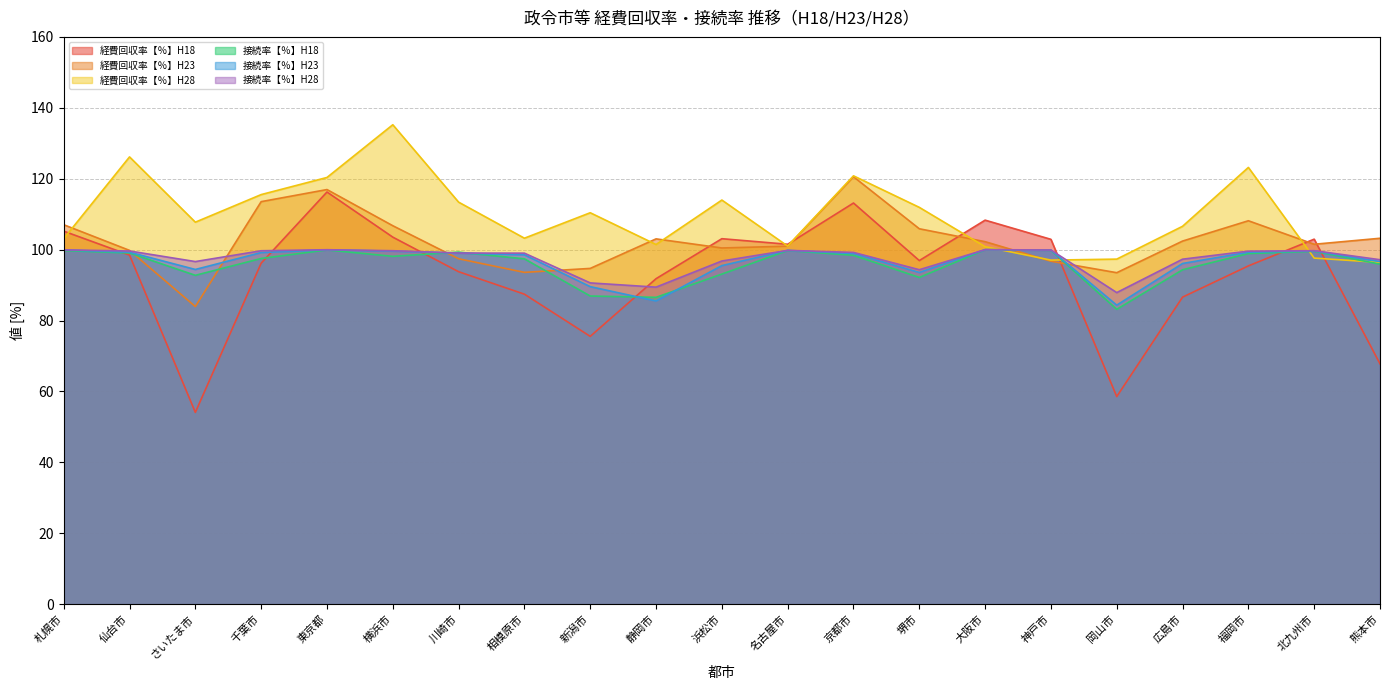

Reading right to left, extract all data points from this chart.

経費回収率【％】H18: 熊本市=67.8	北九州市=103.0	福岡市=95.4	広島市=86.6	岡山市=58.5	神戸市=102.9	大阪市=108.3	堺市=96.9	京都市=113.1	名古屋市=101.5	浜松市=103.1	静岡市=91.8	新潟市=75.5	相模原市=87.4	川崎市=93.8	横浜市=103.5	東京都=116.2	千葉市=96.2	さいたま市=54.1	仙台市=98.5	札幌市=105.2
経費回収率【％】H23: 熊本市=103.2	北九州市=101.5	福岡市=108.1	広島市=102.4	岡山市=93.5	神戸市=96.7	大阪市=102.2	堺市=105.9	京都市=120.6	名古屋市=101.0	浜松市=100.5	静岡市=103.0	新潟市=94.7	相模原市=93.6	川崎市=97.4	横浜市=106.7	東京都=116.9	千葉市=113.5	さいたま市=83.9	仙台市=99.8	札幌市=107.0
経費回収率【％】H28: 熊本市=96.4	北九州市=97.6	福岡市=123.2	広島市=106.6	岡山市=97.3	神戸市=97.0	大阪市=100.8	堺市=111.9	京都市=120.8	名古屋市=101.0	浜松市=114.0	静岡市=101.4	新潟市=110.4	相模原市=103.2	川崎市=113.4	横浜市=135.2	東京都=120.3	千葉市=115.5	さいたま市=107.7	仙台市=126.2	札幌市=103.1
接続率【％】H18: 熊本市=95.9	北九州市=99.5	福岡市=98.9	広島市=94.3	岡山市=83.2	神戸市=99.8	大阪市=100.0	堺市=92.2	京都市=98.4	名古屋市=99.7	浜松市=93.1	静岡市=86.5	新潟市=86.9	相模原市=97.4	川崎市=99.3	横浜市=98.1	東京都=99.9	千葉市=97.5	さいたま市=92.8	仙台市=99.0	札幌市=99.7
接続率【％】H23: 熊本市=96.6	北九州市=99.6	福岡市=99.3	広島市=96.1	岡山市=84.3	神戸市=99.9	大阪市=100.0	堺市=93.6	京都市=98.9	名古屋市=99.8	浜松市=95.5	静岡市=85.5	新潟市=89.6	相模原市=98.5	川崎市=99.0	横浜市=99.6	東京都=99.9	千葉市=99.2	さいたま市=94.4	仙台市=99.3	札幌市=99.9
接続率【％】H28: 熊本市=97.2	北九州市=99.7	福岡市=99.6	広島市=97.3	岡山市=87.9	神戸市=99.9	大阪市=100.0	堺市=94.3	京都市=99.2	名古屋市=99.8	浜松市=96.8	静岡市=89.4	新潟市=90.6	相模原市=99.0	川崎市=99.0	横浜市=99.7	東京都=100.0	千葉市=99.7	さいたま市=96.6	仙台市=99.6	札幌市=99.9